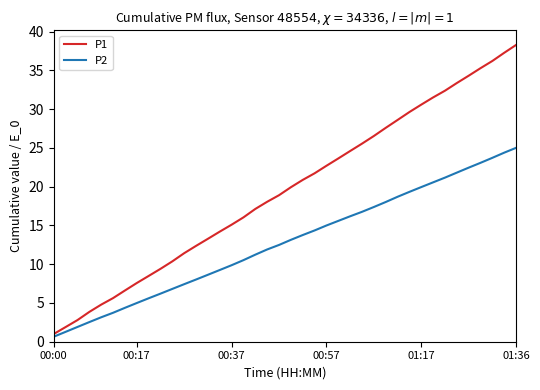

Which series has the widest spread of values?

P1